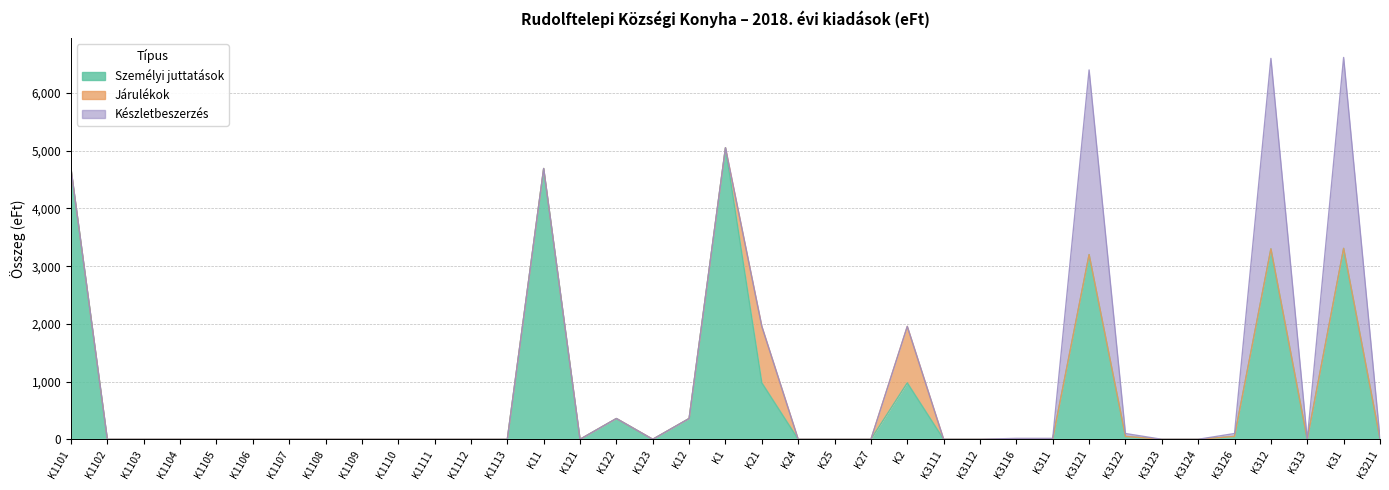

Rank the series at K312 from highest to lowest value.

Személyi juttatások, Készletbeszerzés, Járulékok